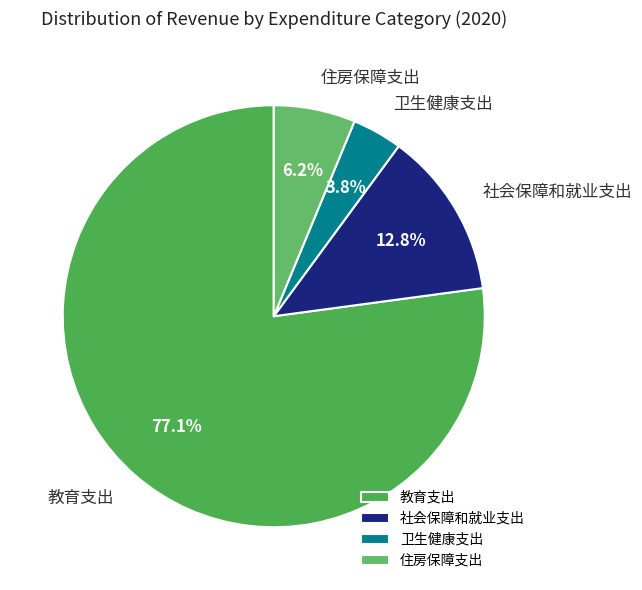

Does 教育支出 represent more than half of the total?

Yes